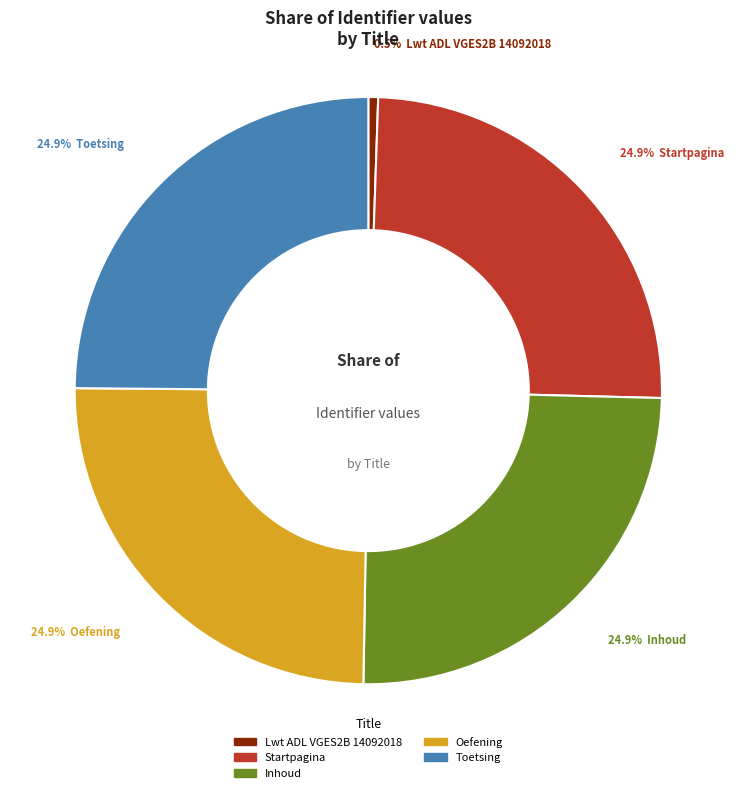

Which has a higher value, Oefening or Lwt ADL VGES2B 14092018?

Oefening